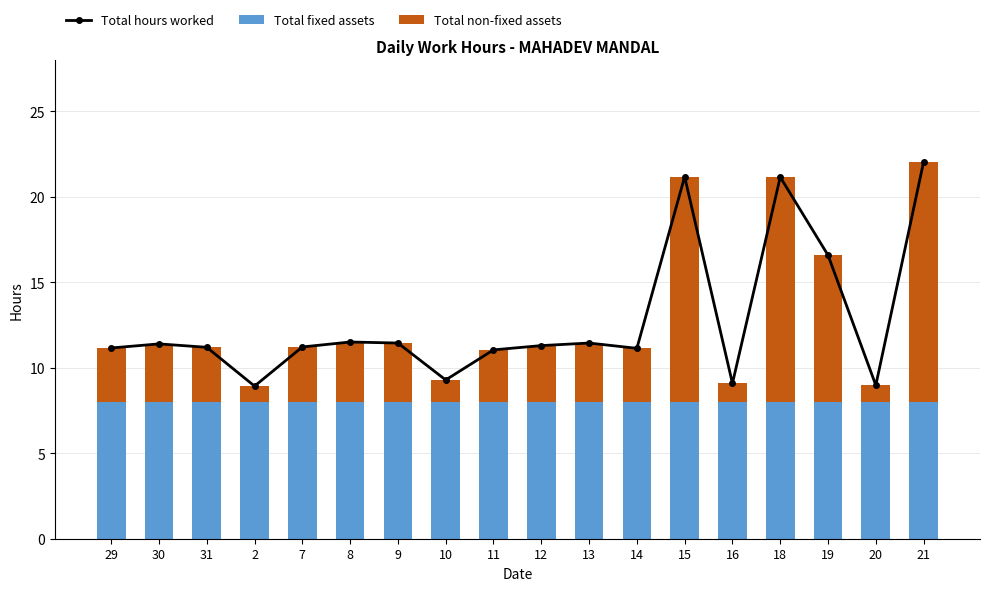

What is the value of the Total hours worked bar at the 4th from the left?

8.9